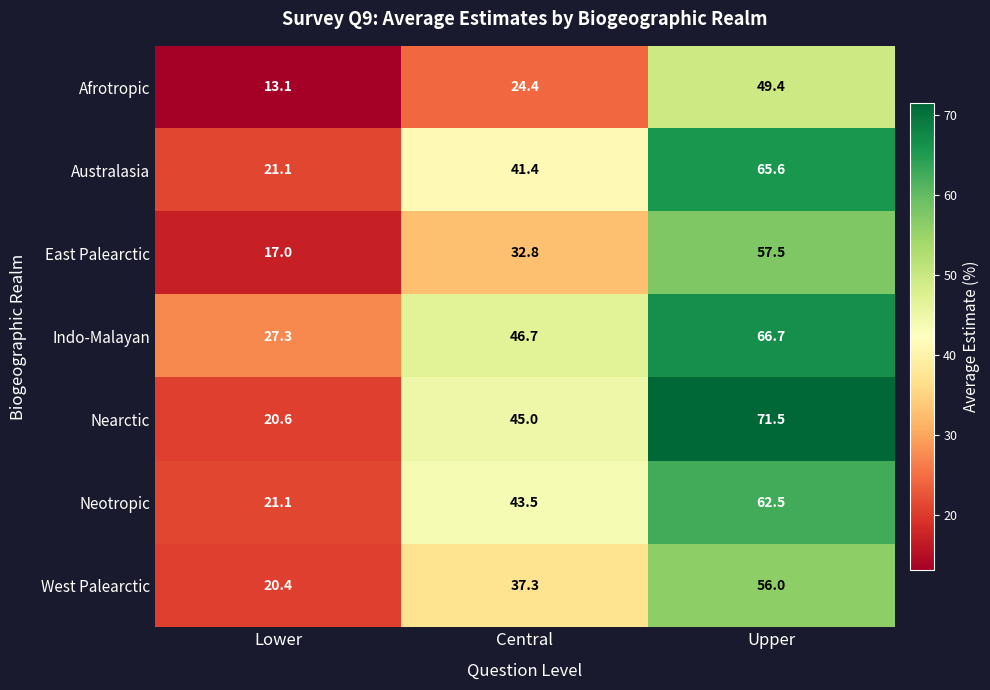

What is the spread (max minus min) of values at Upper?

22.1